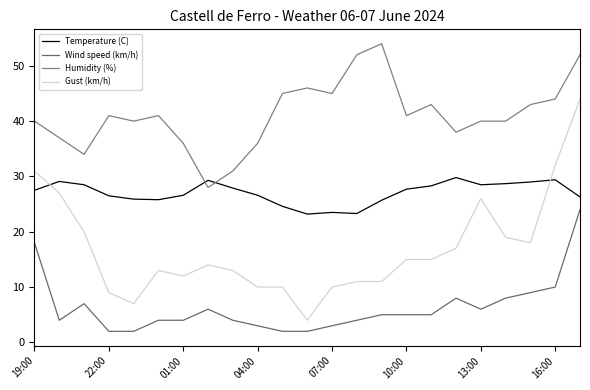

How many values in the Wind speed (km/h) series are below 5?

11